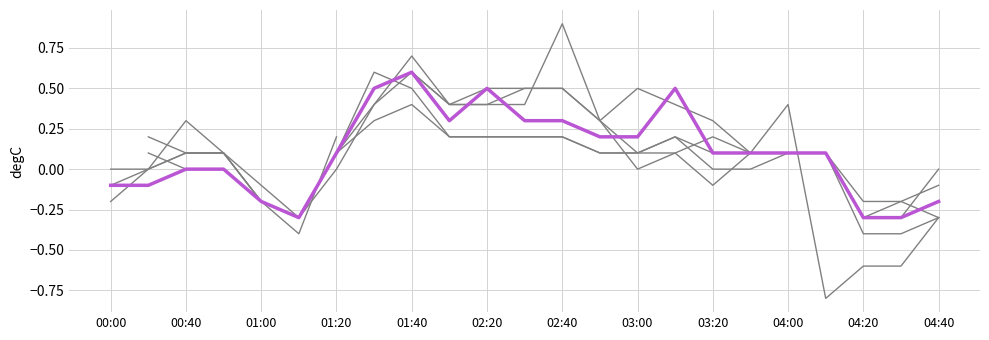

How many data points does each series have?

23